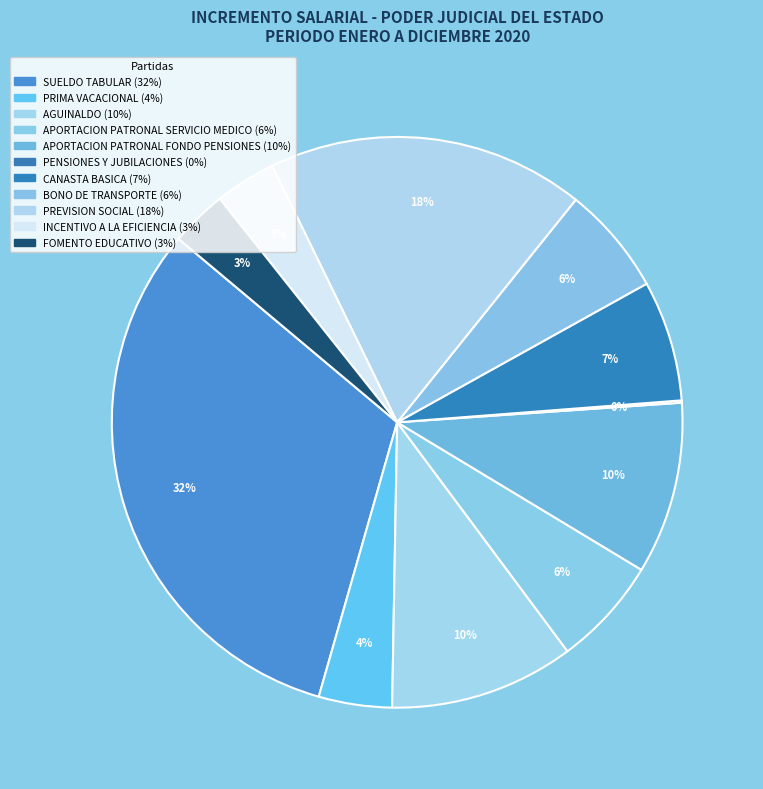

To the nearest percent, what is the difference between the SUELDO TABULAR and PREVISION SOCIAL slice percentages?

14%